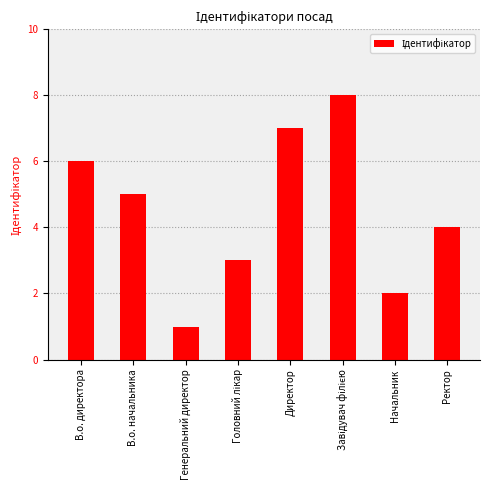

How many series are shown in this chart?

1